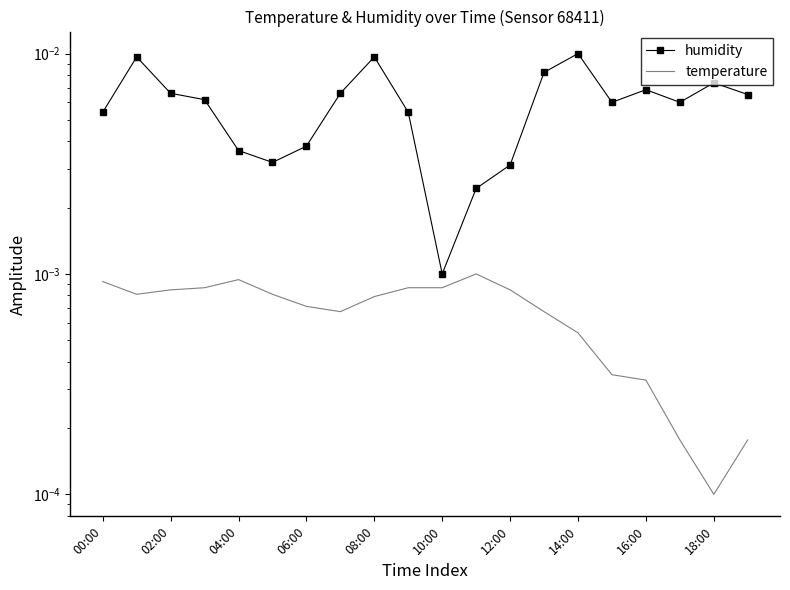

Which series has the largest total across all categories?

humidity